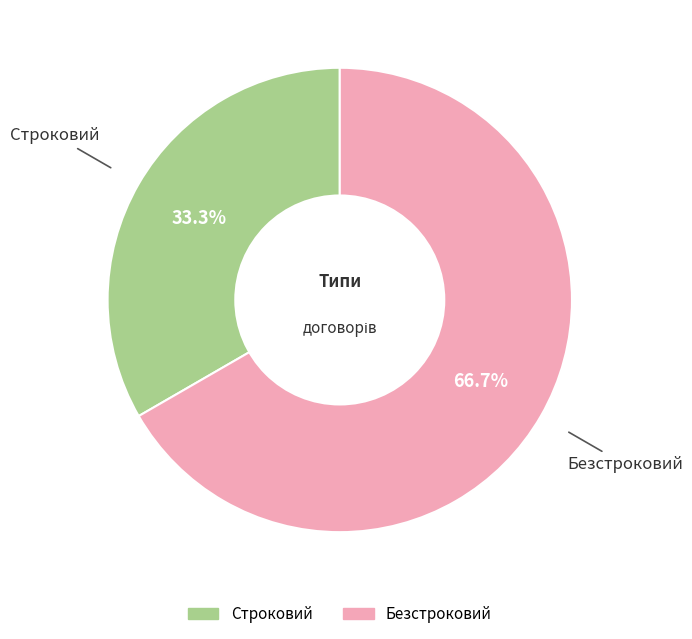

Rank the categories by value from highest to lowest.

Безстроковий, Строковий